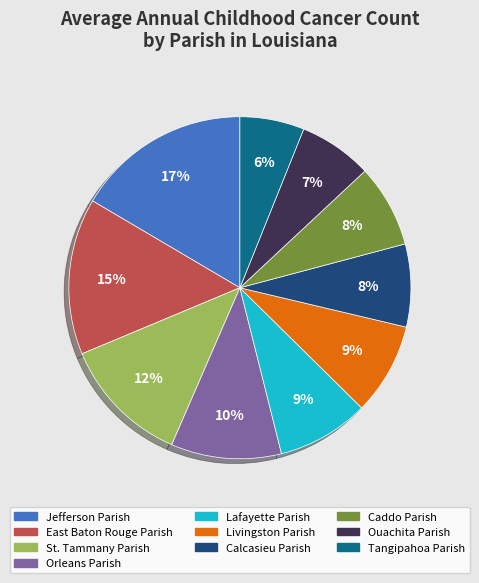

To the nearest percent, what portion does East Baton Rouge Parish represent?

15%